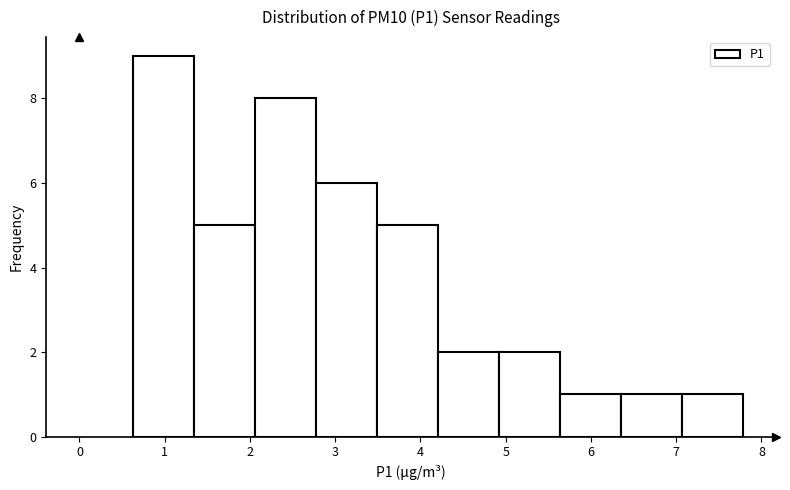

How tall is the bar that spans 6.4 to 7.1 on the x-axis? Neither the bar edges nor the heights are printed on the chart, so give them approximately, as read against the axes.

1